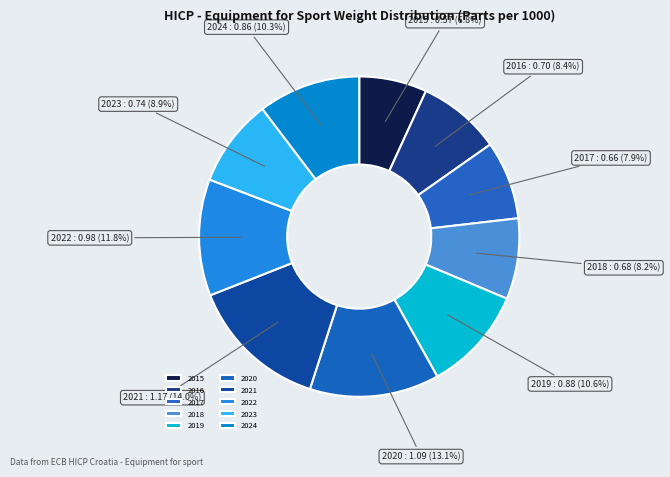

The 2023 slice represents 17% of the pie. True or false?

False